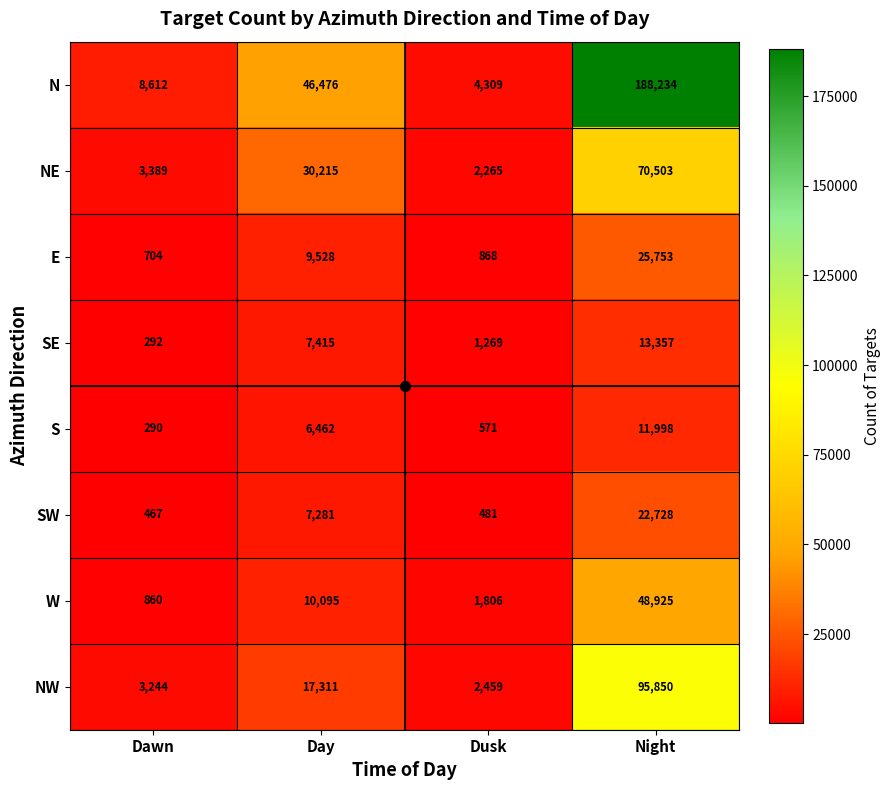

At how many categories does at least one series exceed 65070?

1